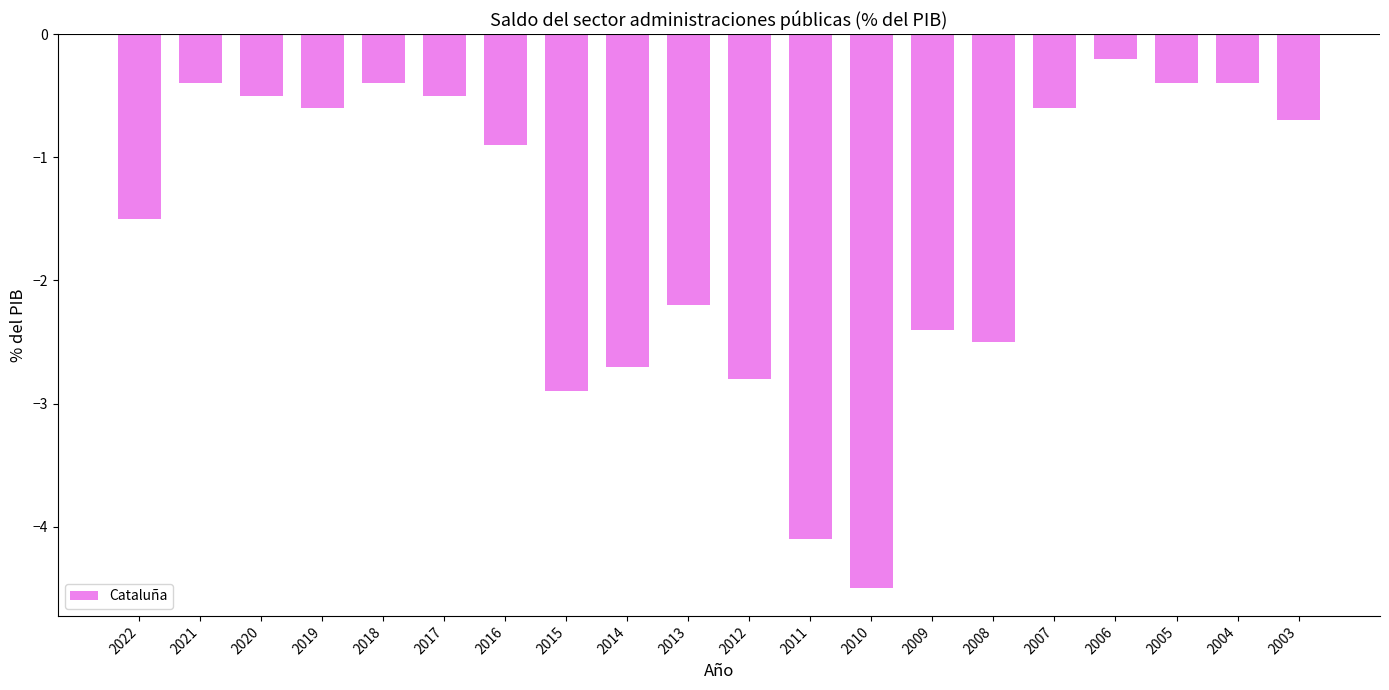

What is the change in value from 2021 to 2010?

-4.1